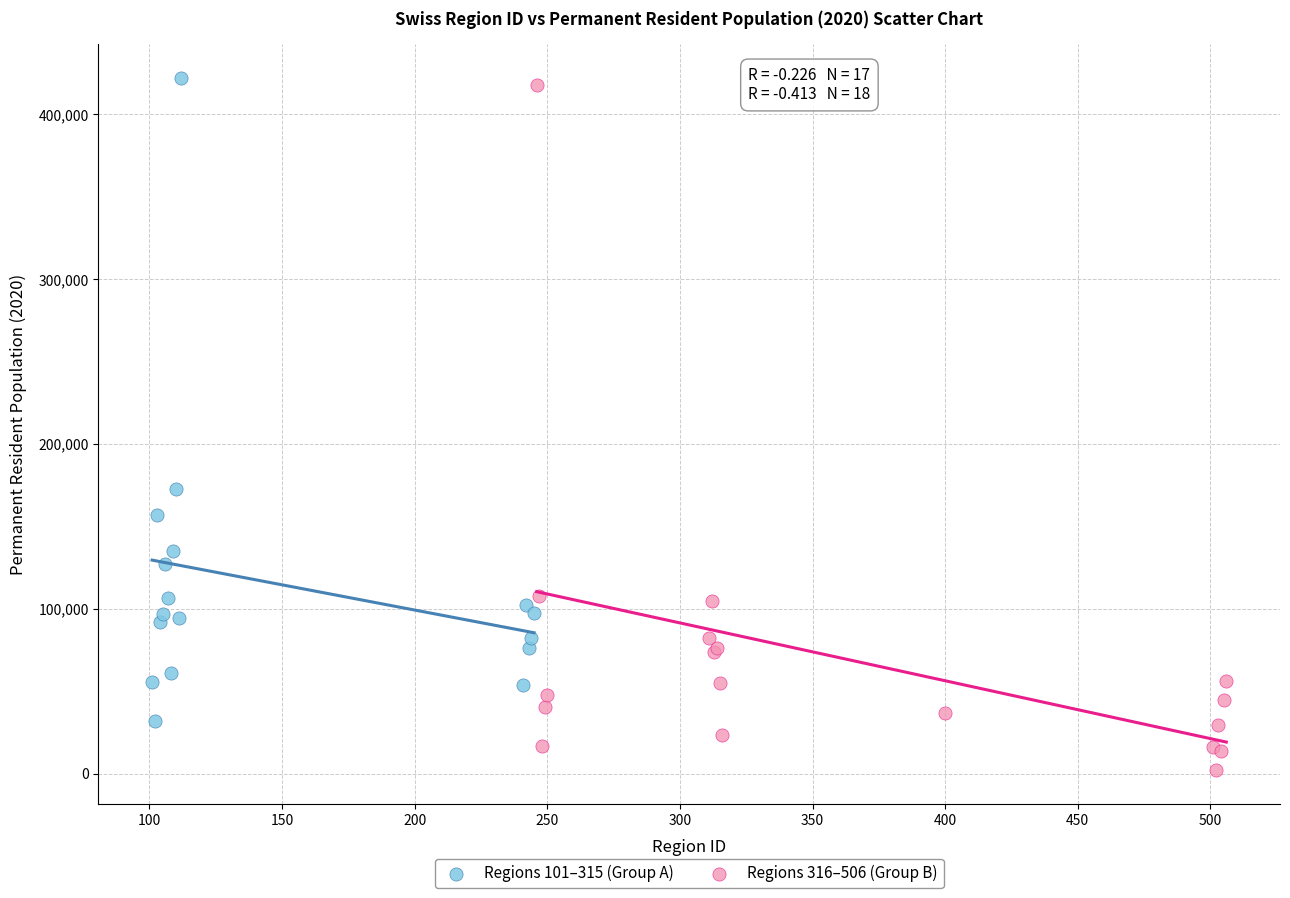

What are all the series names shown in the legend?

Regions 101–315 (Group A), Regions 316–506 (Group B)